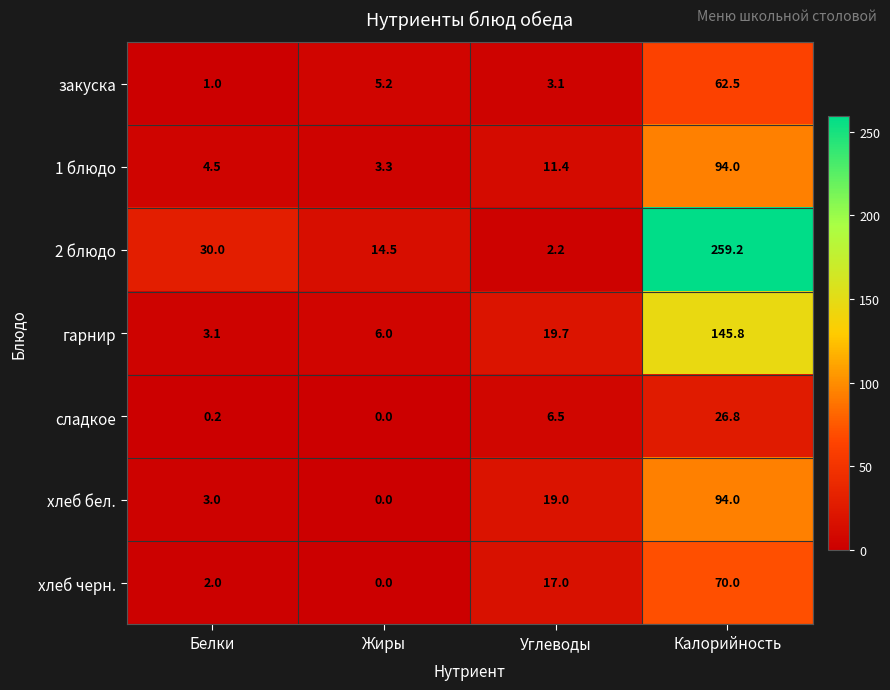

What is the average value of the 1 блюдо series?

28.3